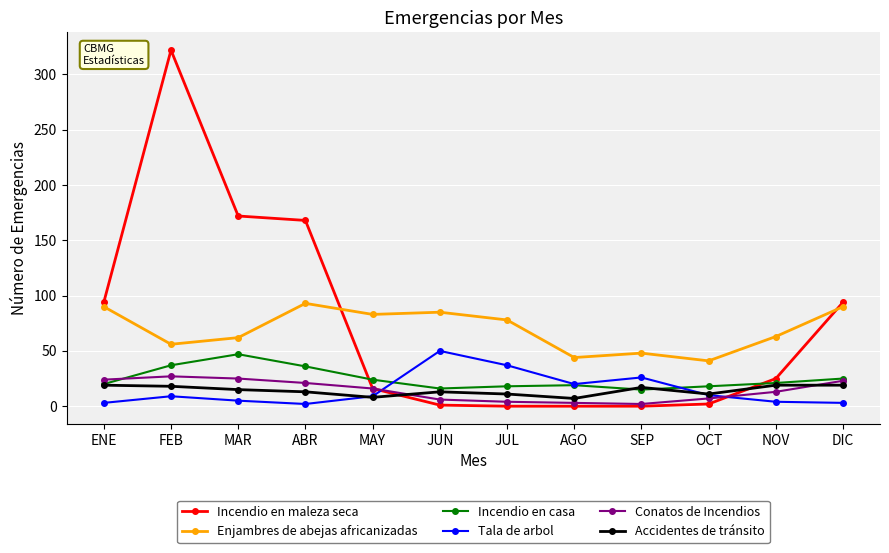

Which series has the largest total across all categories?

Incendio en maleza seca